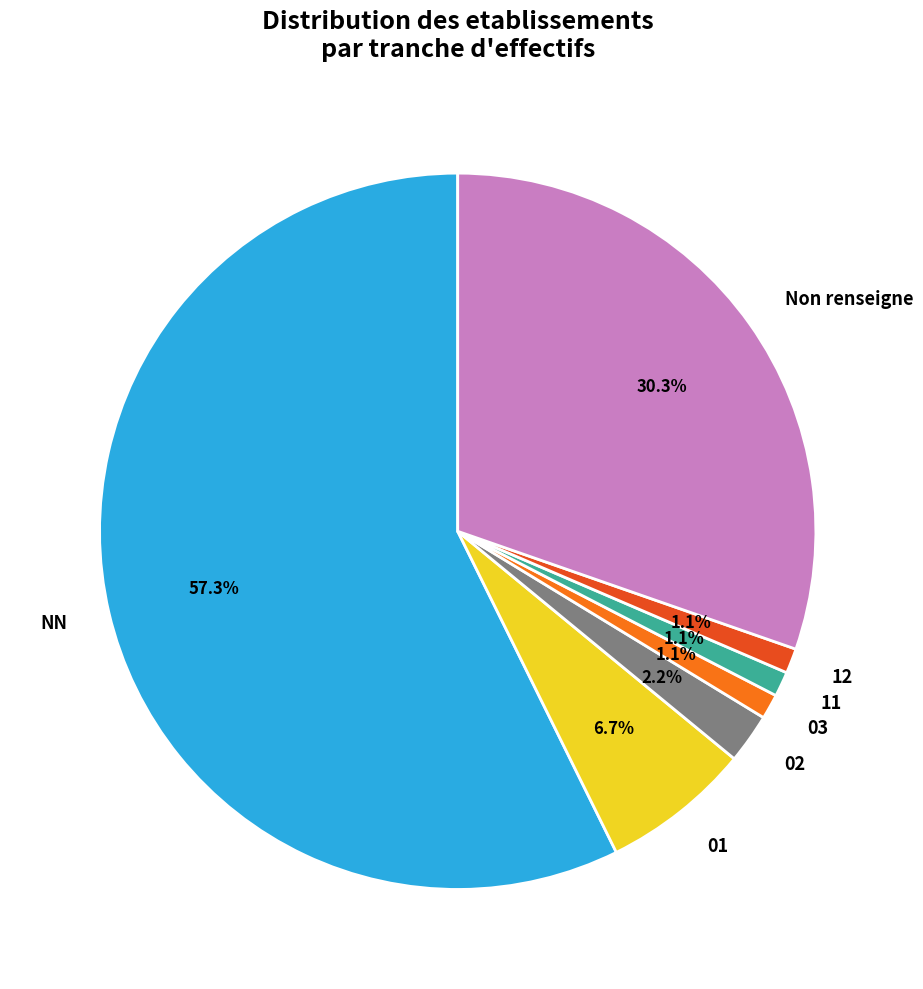

Approximately how many times larger is the value at 02 compared to 03?

2.0